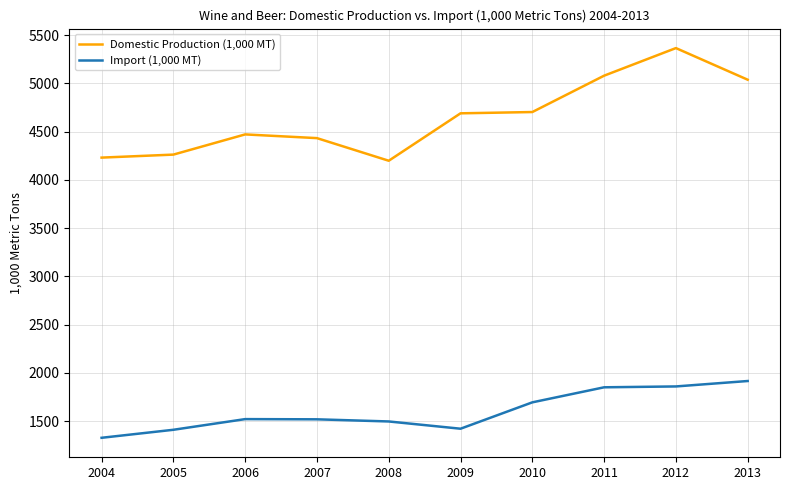

At which category does the chart reach its peak across all series?

2012